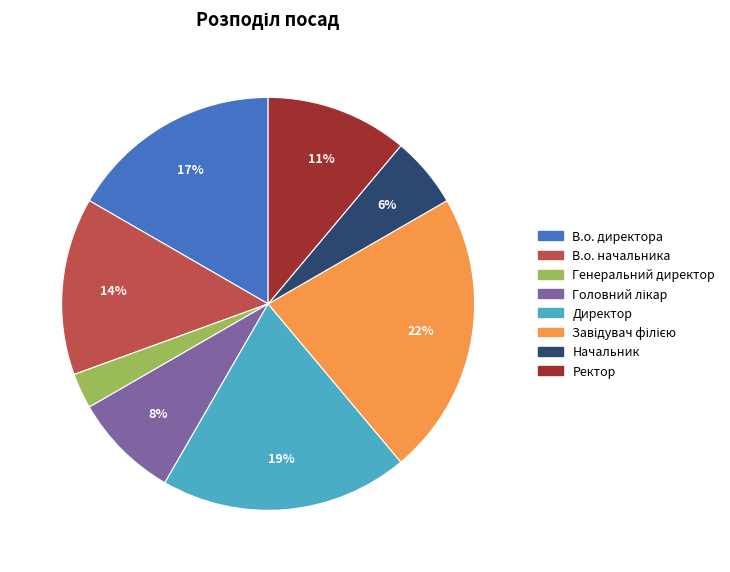

Which slice is the smallest?

Генеральний директор